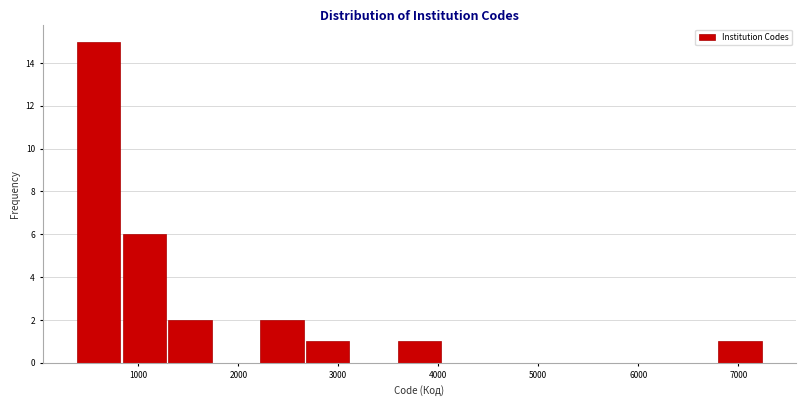

How tall is the bar that spans 3600 to 4000 on the x-axis? Neither the bar edges nor the heights are printed on the chart, so give them approximately, as read against the axes.

1